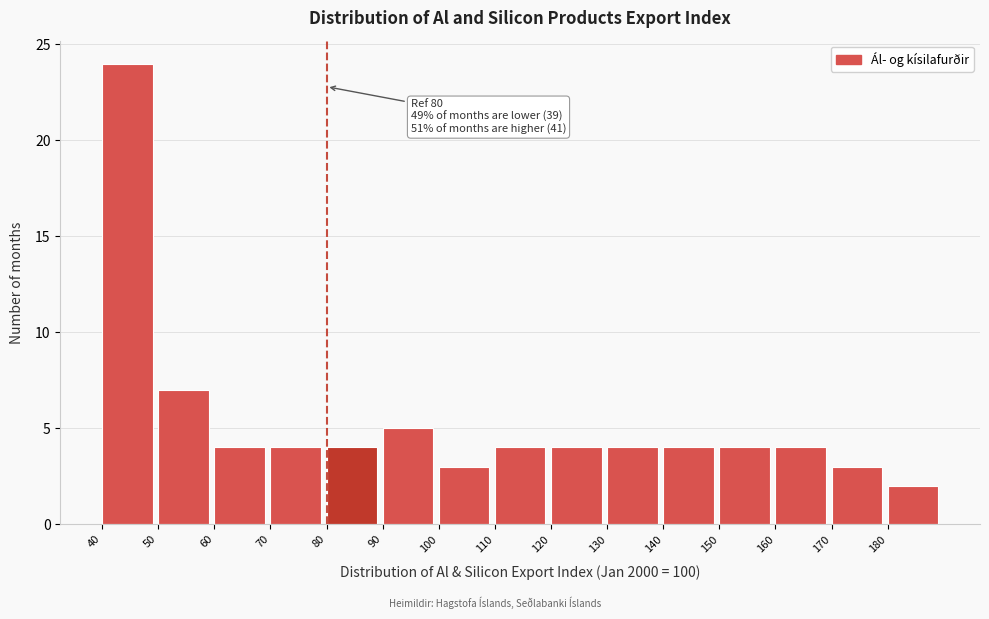

Over which range of the x-axis is the bar tallest?

40 to 50